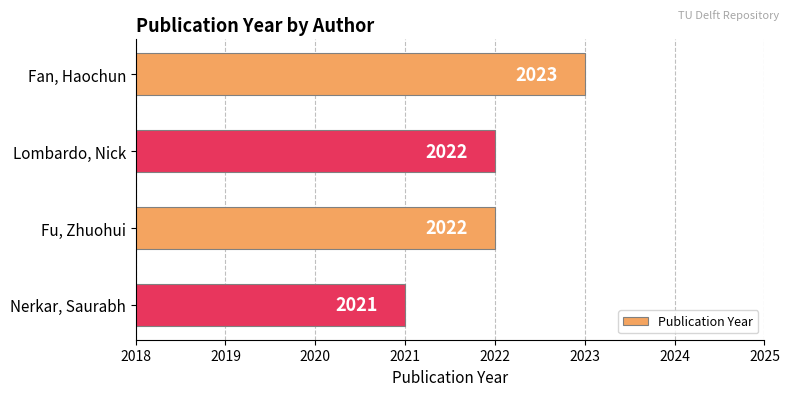

Does the chart contain stacked bars?

No